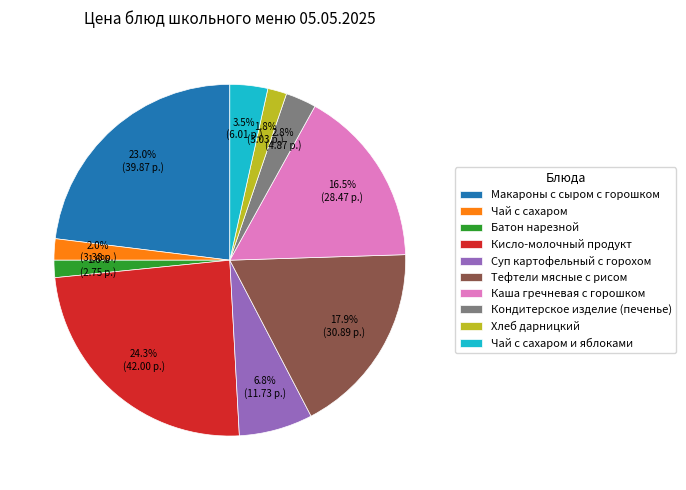

Count the number of slices in the pie.

10